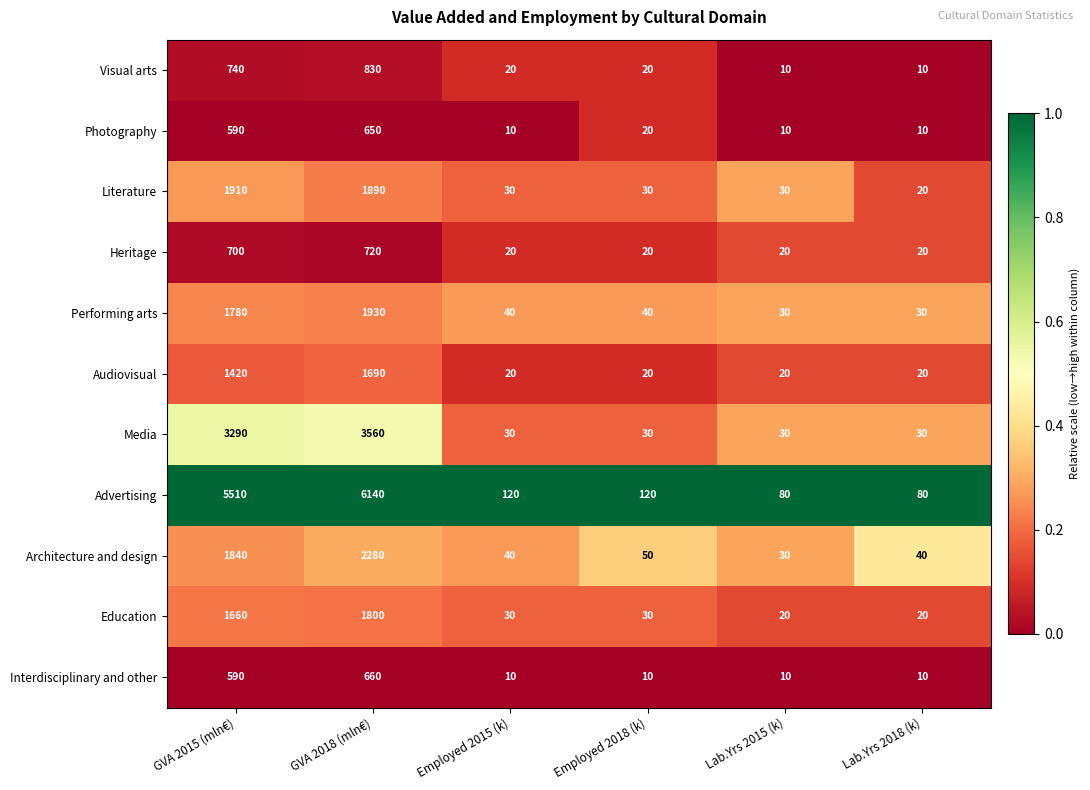

What is the total value across all series at GVA 2018 (mln€)?

22150